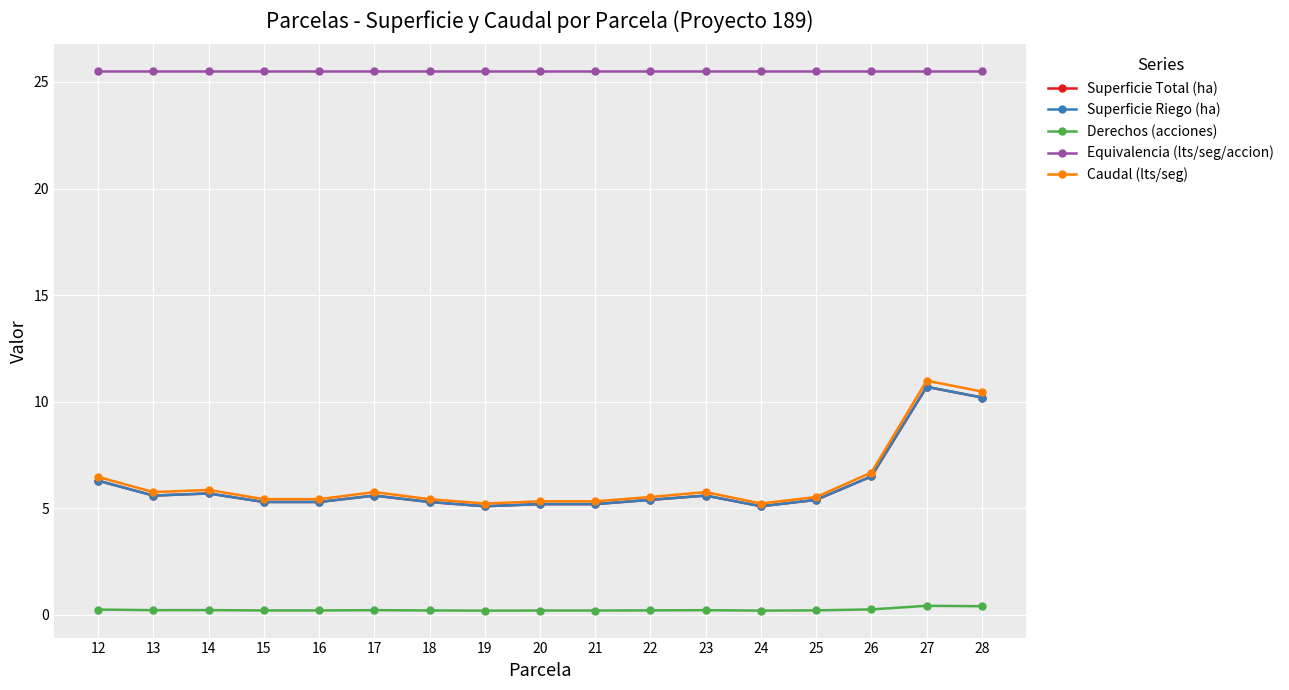

Between 15 and 18, which series saw the biggest shift?

Superficie Total (ha)